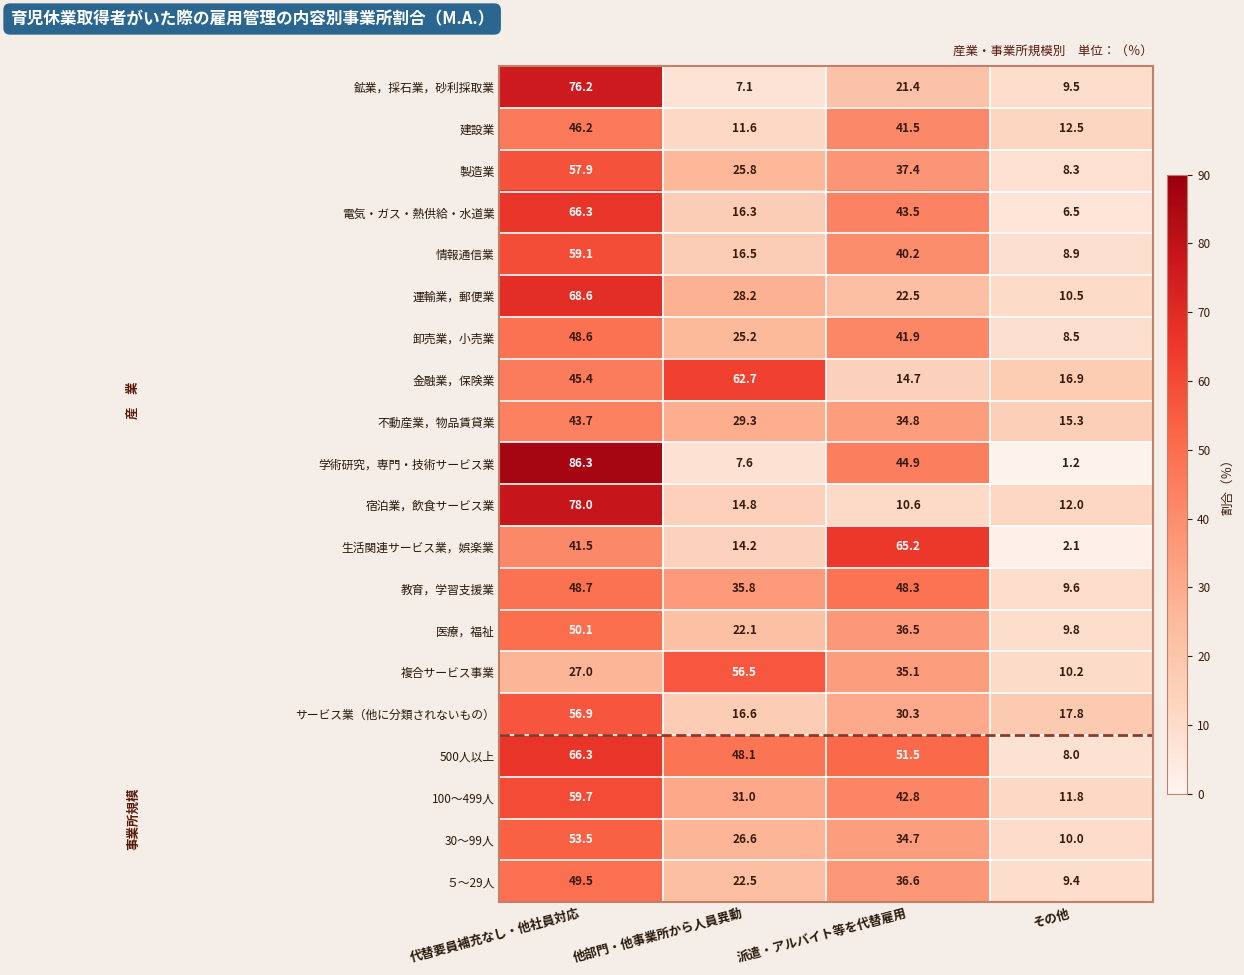

Rank the series at その他 from highest to lowest value.

サービス業（他に分類されないもの）, 金融業，保険業, 不動産業，物品賃貸業, 建設業, 宿泊業，飲食サービス業, 100～499人, 運輸業，郵便業, 複合サービス事業, 30～99人, 医療，福祉, 教育，学習支援業, 鉱業，採石業，砂利採取業, ５～29人, 情報通信業, 卸売業，小売業, 製造業, 500人以上, 電気・ガス・熱供給・水道業, 生活関連サービス業，娯楽業, 学術研究，専門・技術サービス業